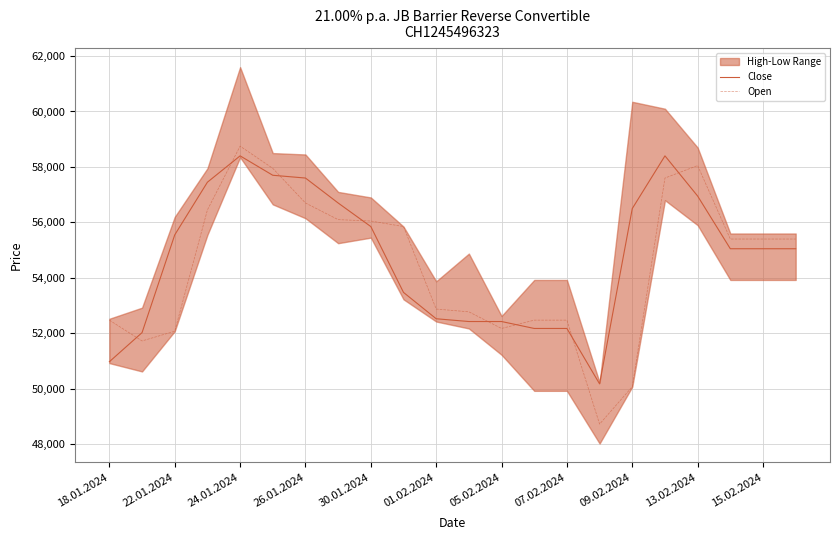

True or false: Close and Open cross at least once.

True